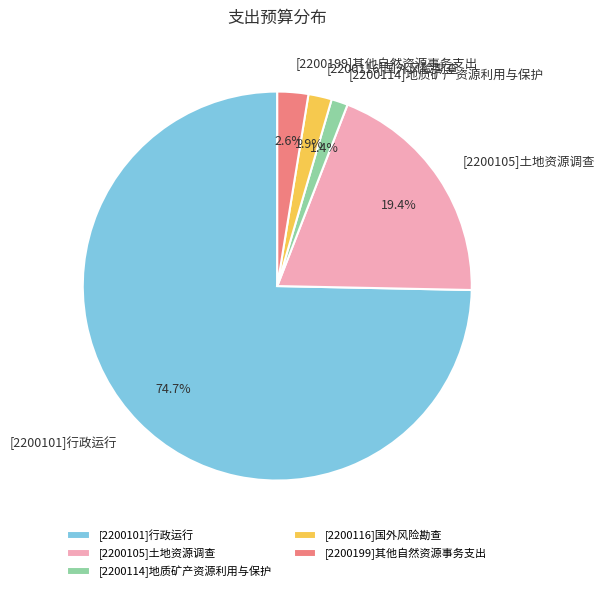

The [2200199]其他自然资源事务支出 slice represents 9% of the pie. True or false?

False